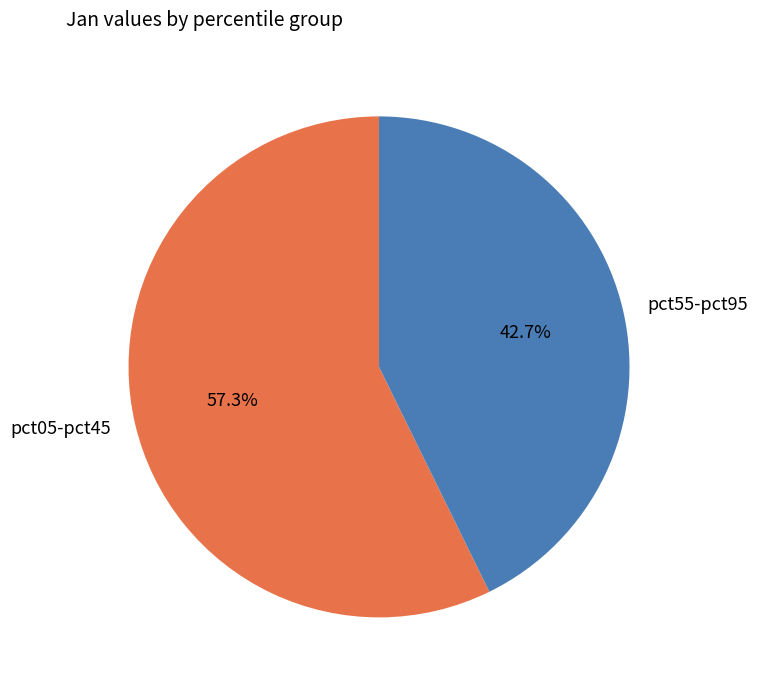

What is the ratio of the value at pct55-pct95 to the value at pct05-pct45?

0.7